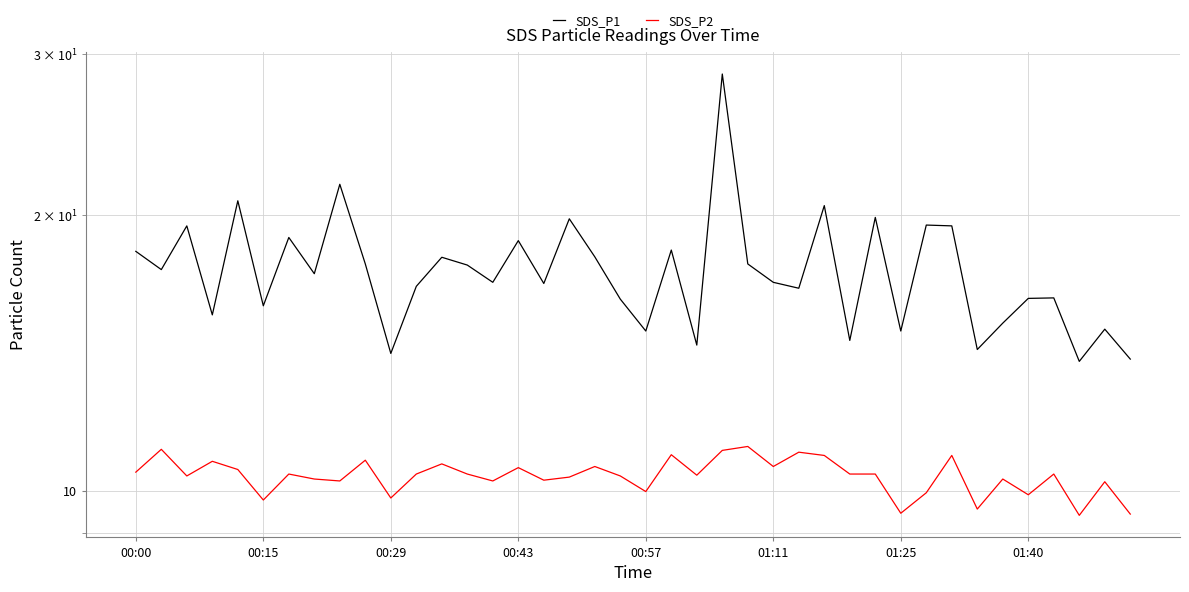

True or false: SDS_P2 and SDS_P1 cross at least once.

False